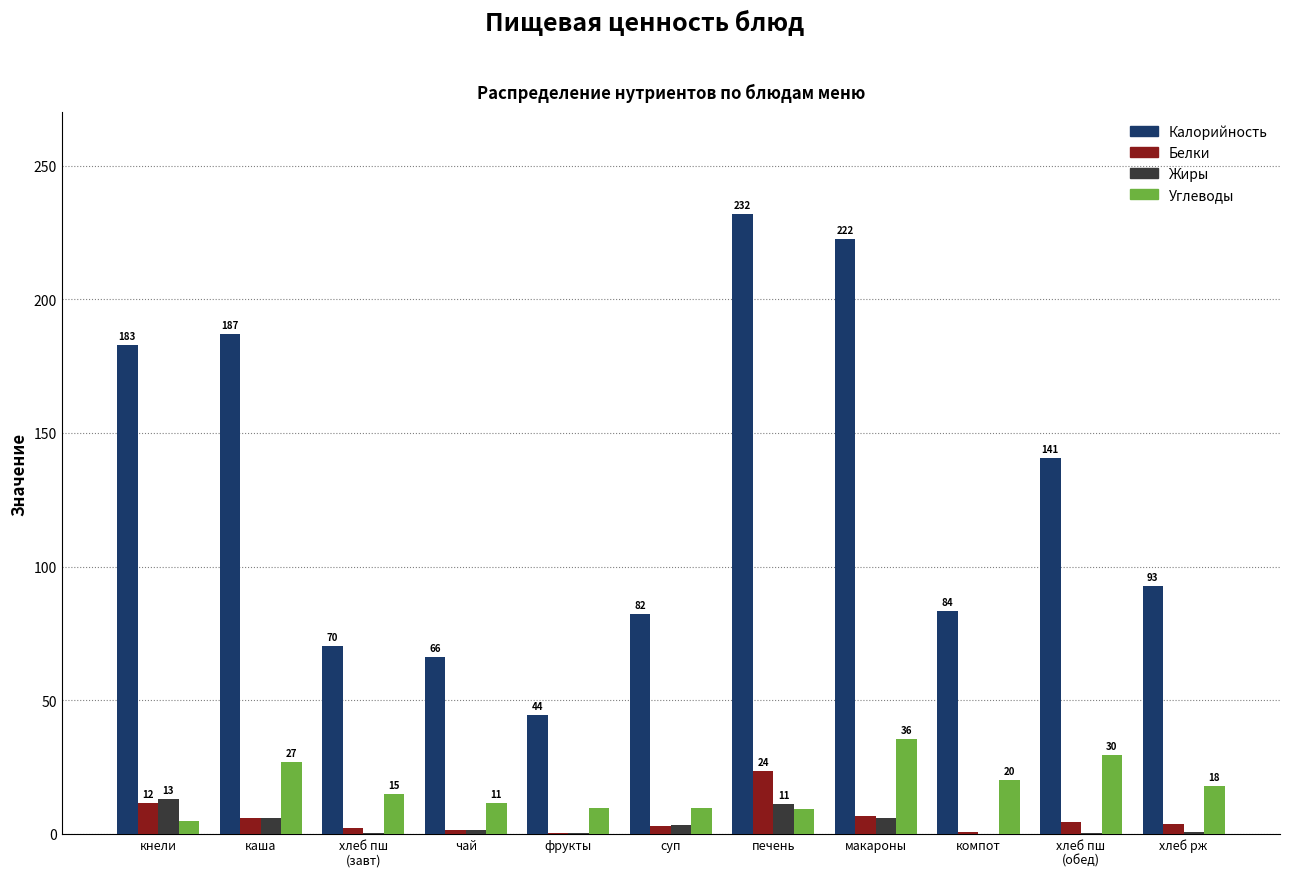

True or false: Калорийность has a value of 88.6 at кнели.

False